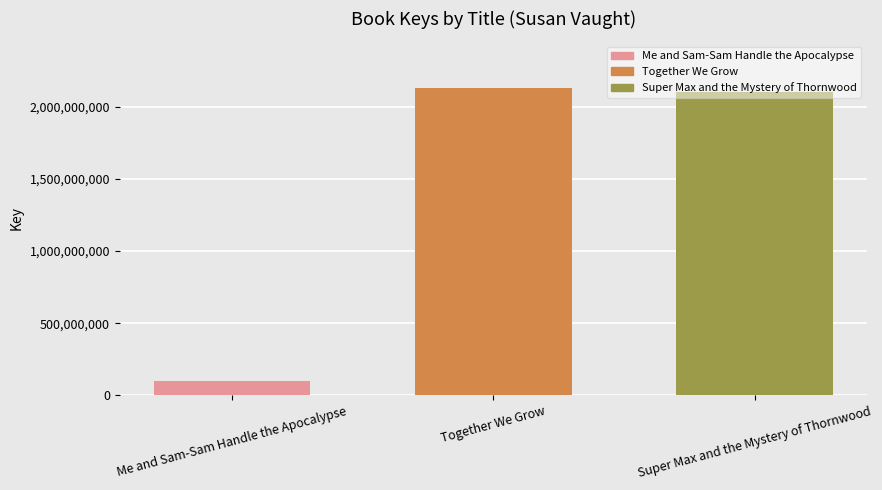

What is the label of the 1st bar from the right?

Super Max and the Mystery of Thornwood